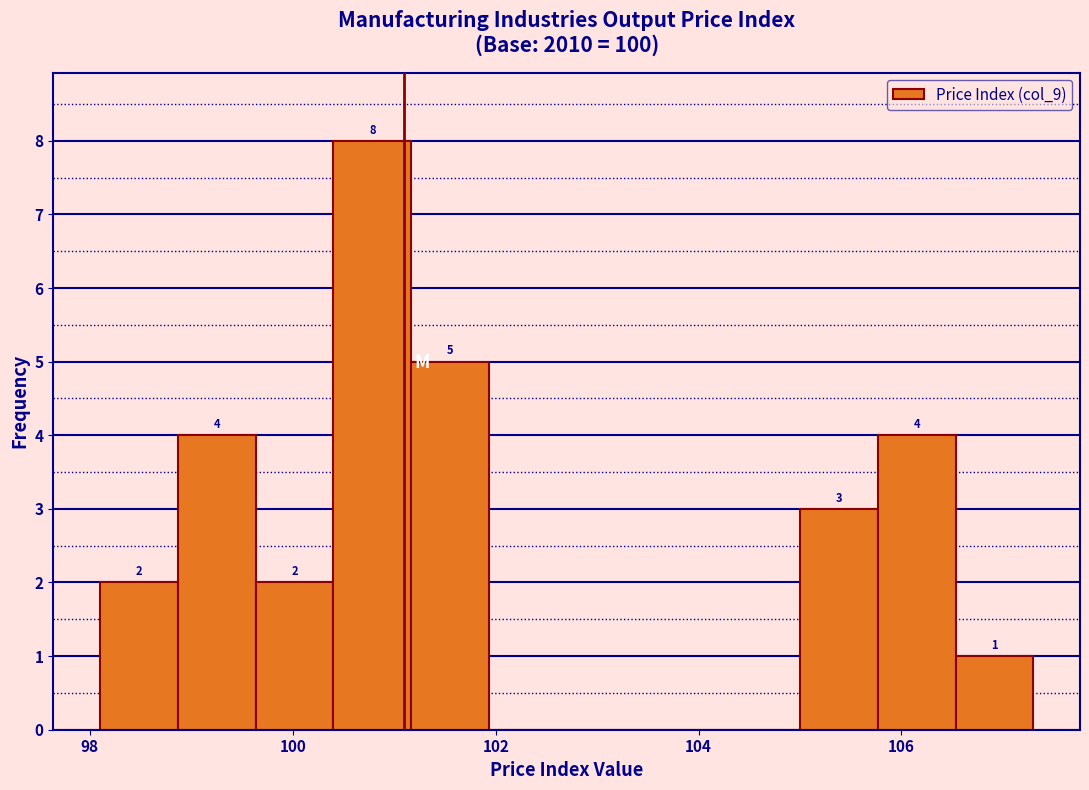

Around what value on the x-axis is the tallest bar? Give the approximate position of its centre, as read against the axis.

100.8